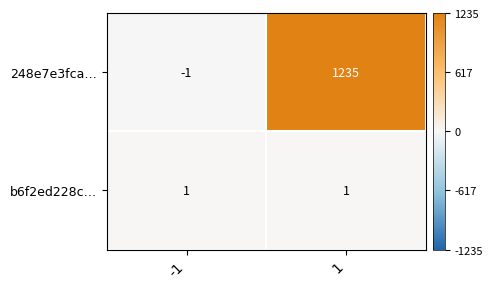

True or false: 248e7e3fca… has a value of 315 at 1.

False